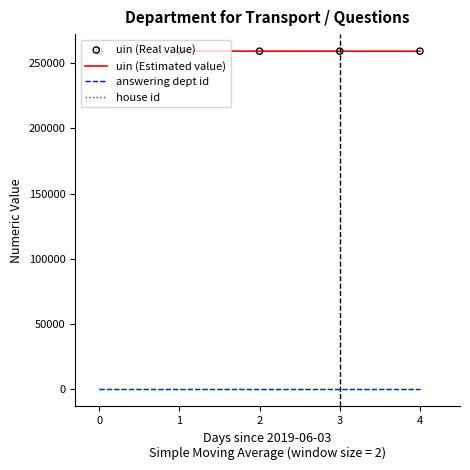

At how many categories does at least one series exceed 248157?

5